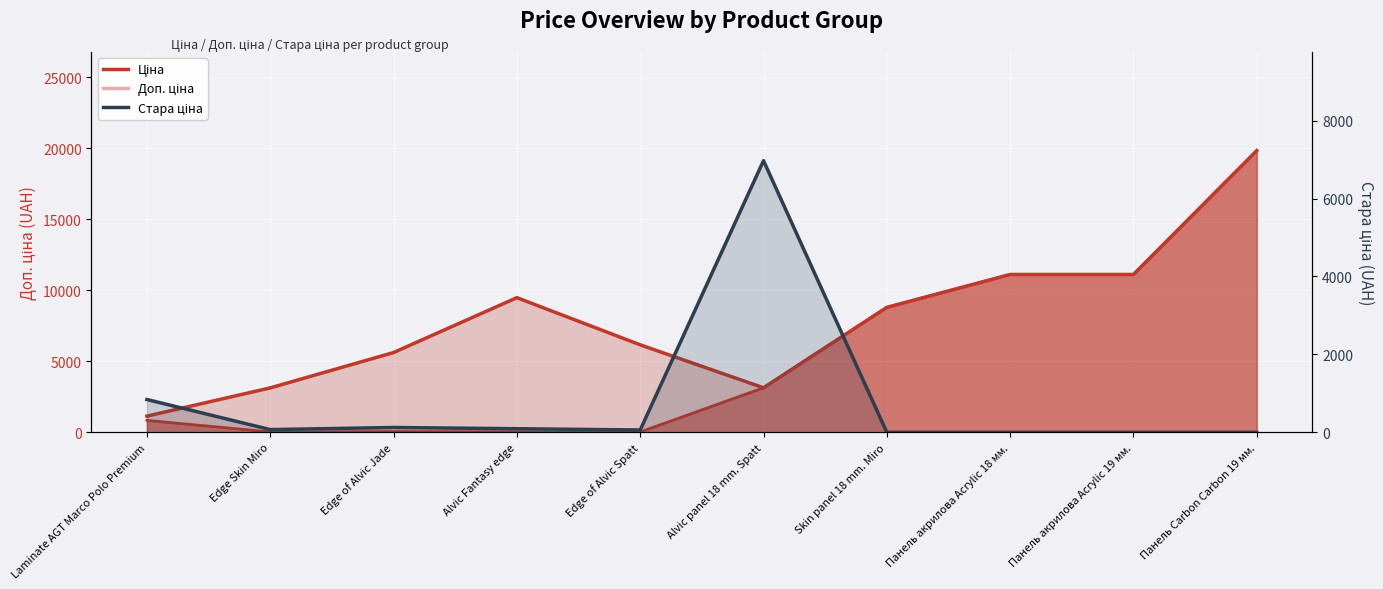

True or false: Доп. ціна and Ціна cross at least once.

False